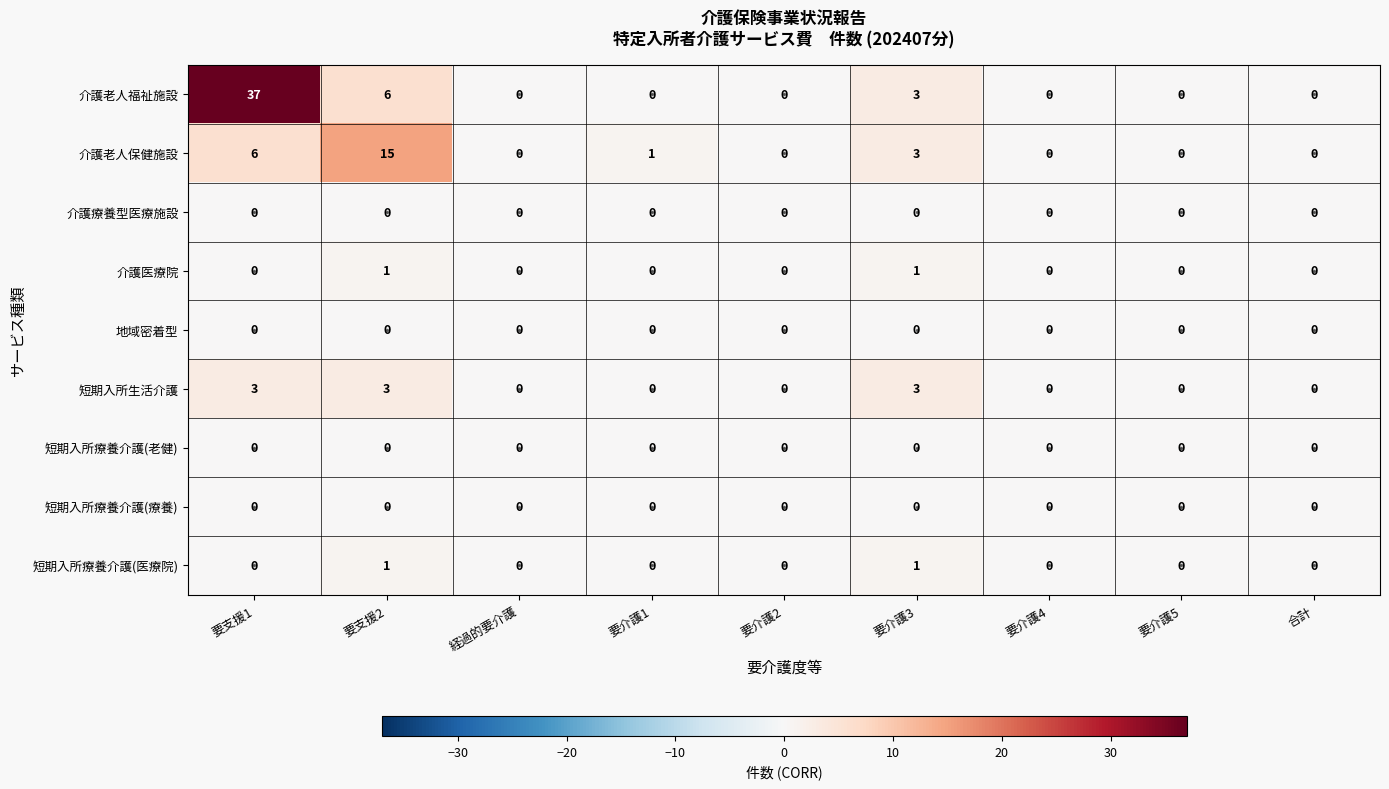

What is the total value across all series at 要介護1?

1